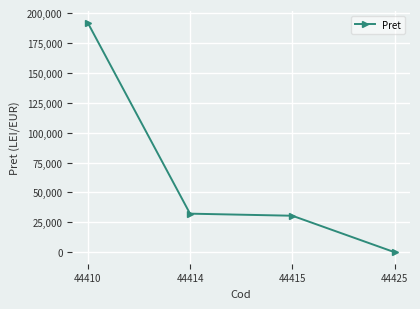

How many lines are shown in the chart?

1